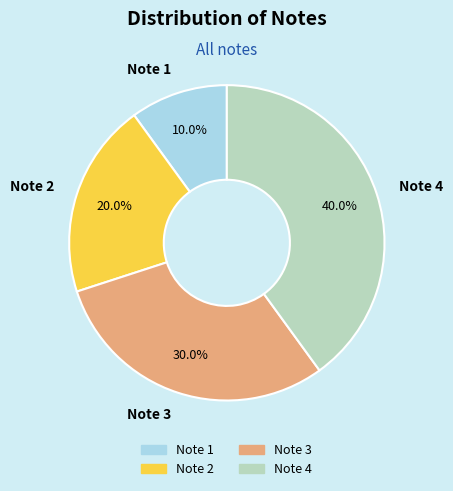

What percentage is NOT represented by Note 3?

70.0%